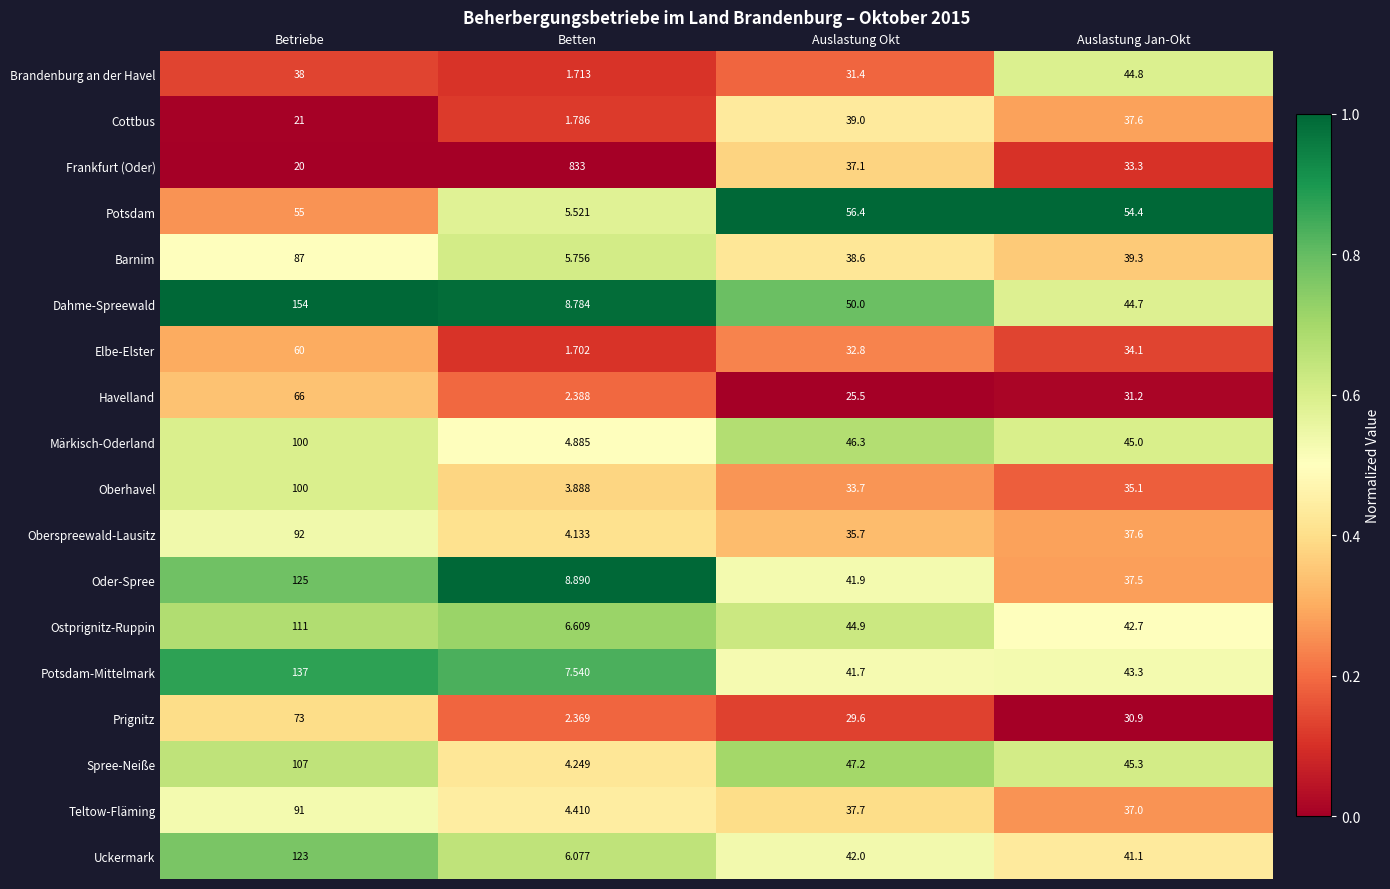

Which series has the largest total across all categories?

Frankfurt (Oder)